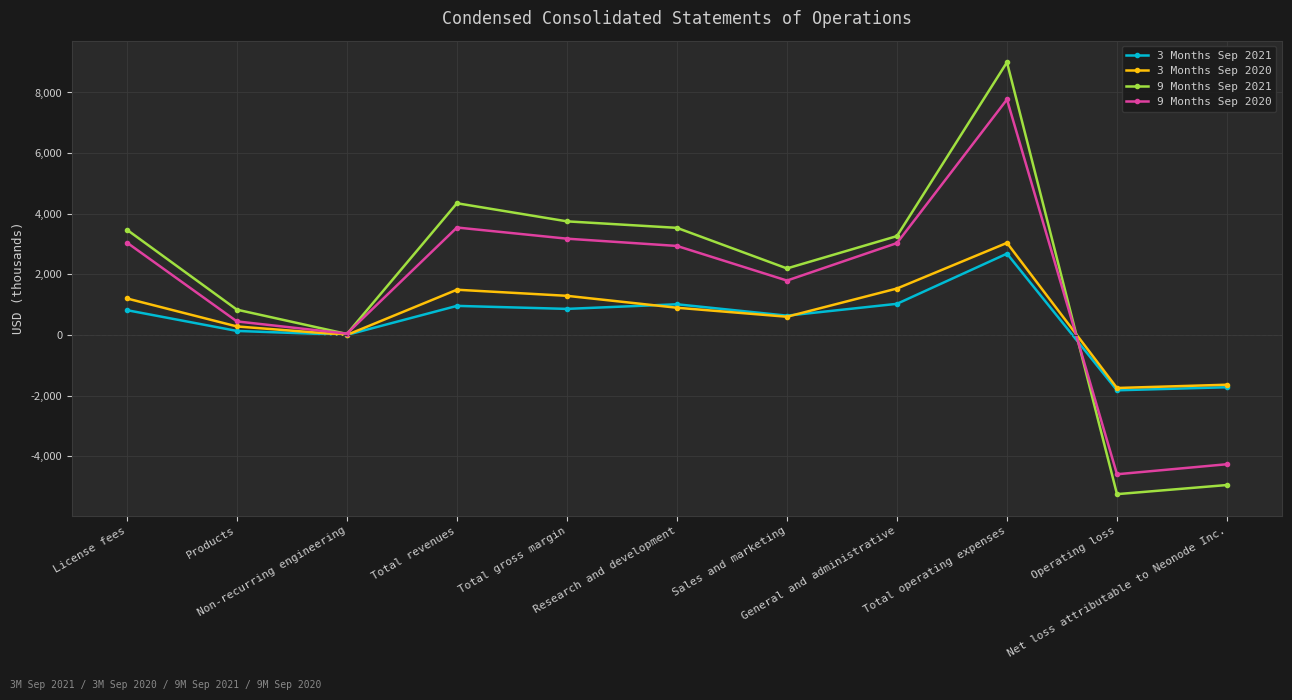

Which series has the widest spread of values?

9 Months Sep 2021